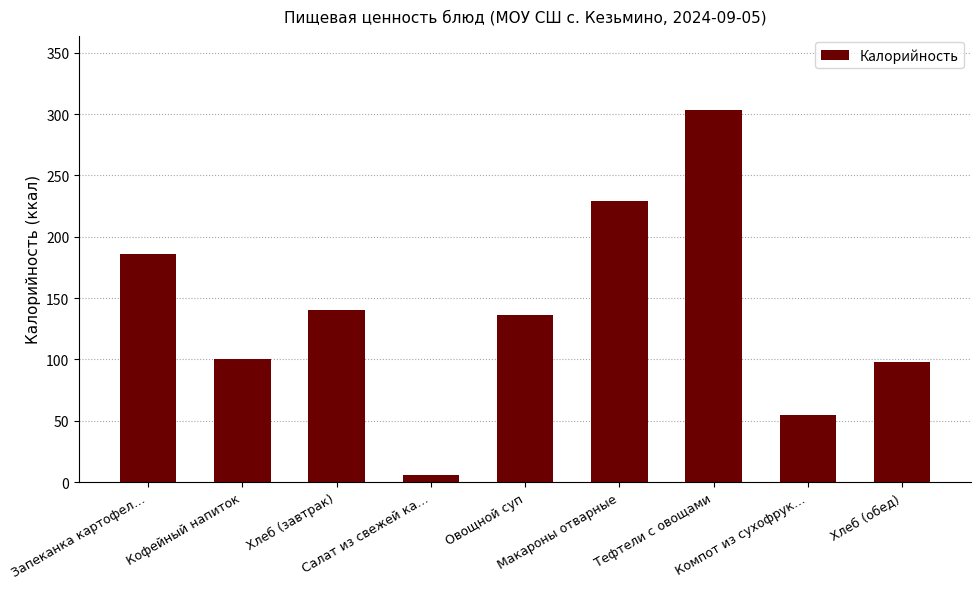

What is the minimum value shown in the chart?

5.8